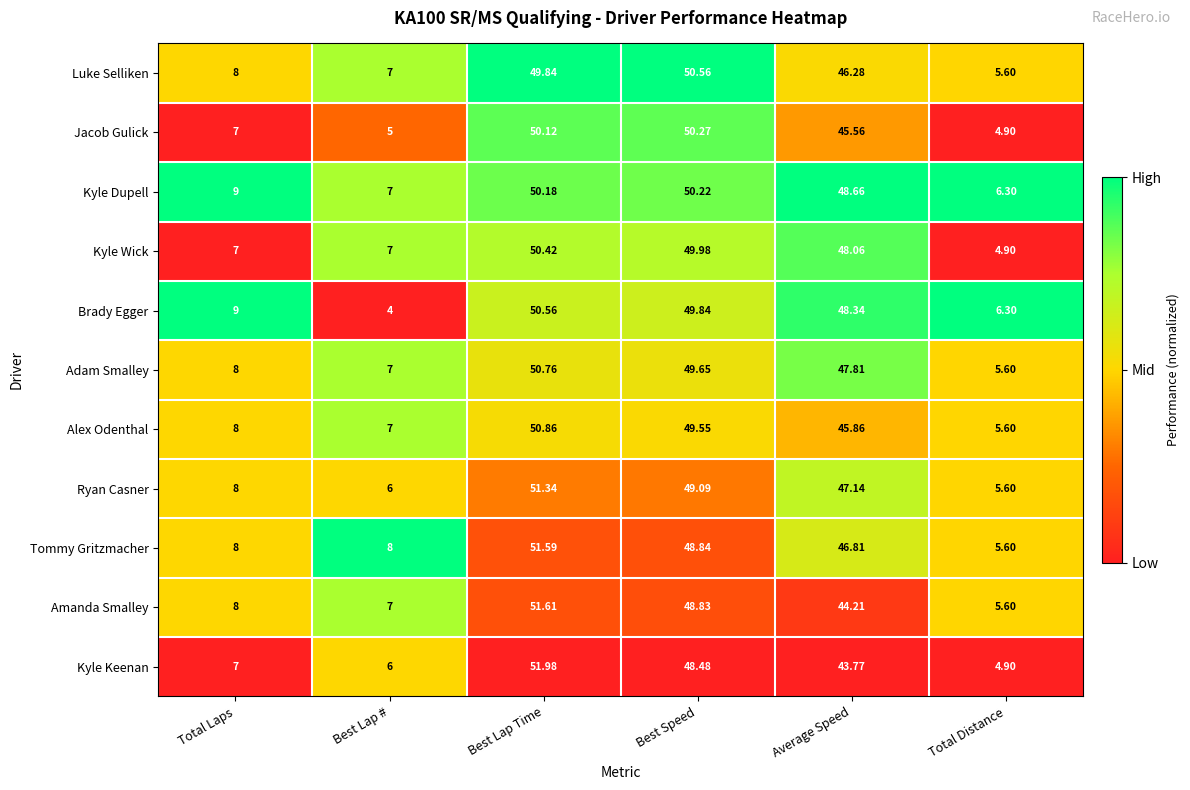

Rank the categories by Jacob Gulick value from highest to lowest.

Best Speed, Best Lap Time, Average Speed, Total Laps, Best Lap #, Total Distance